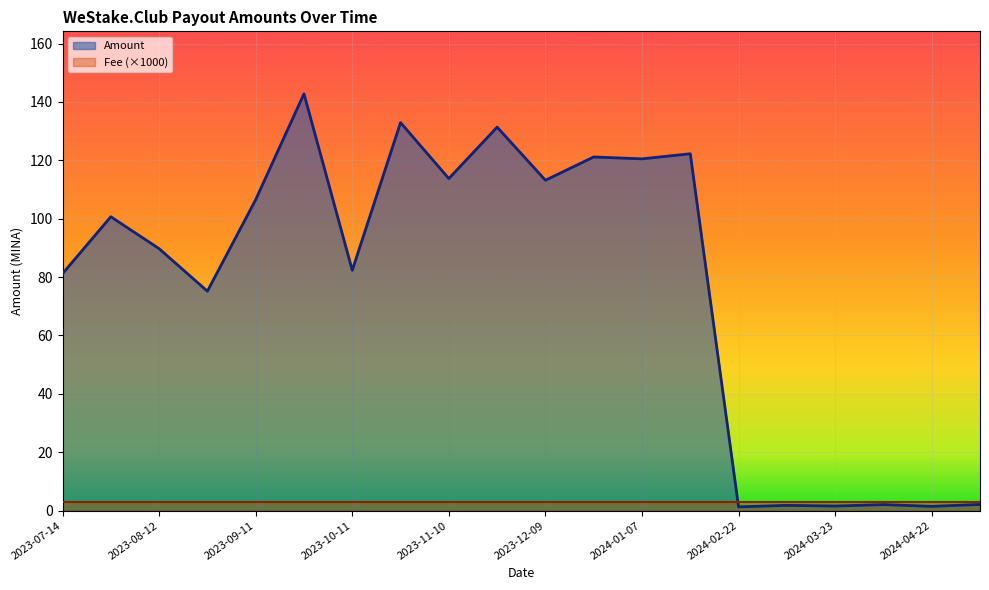

Reading left to right, extract all data points from this chart.

2024-05-07=2.1	2024-04-22=1.4	2024-04-06=2.0	2024-03-23=1.5	2024-03-09=1.8	2024-02-22=1.3	2024-01-23=122.2	2024-01-07=120.5	2023-12-24=121.1	2023-12-09=113.2	2023-11-24=131.3	2023-11-10=113.7	2023-10-26=132.9	2023-10-11=82.3	2023-09-26=142.8	2023-09-11=106.5	2023-08-27=75.1	2023-08-12=89.7	2023-07-29=100.7	2023-07-14=81.2